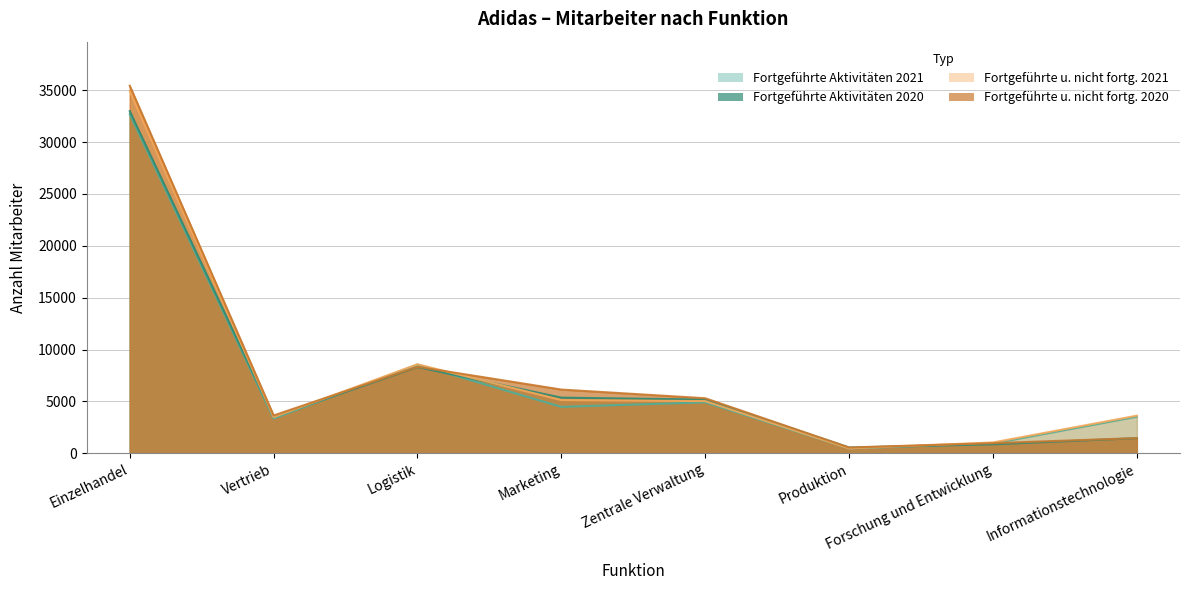

Which series ends up on top after the final intersection of Fortgeführte und nicht fortgeführte Aktivitäten 2020 and Fortgeführte und nicht fortgeführte Aktivitäten 2021?

Fortgeführte und nicht fortgeführte Aktivitäten 2021